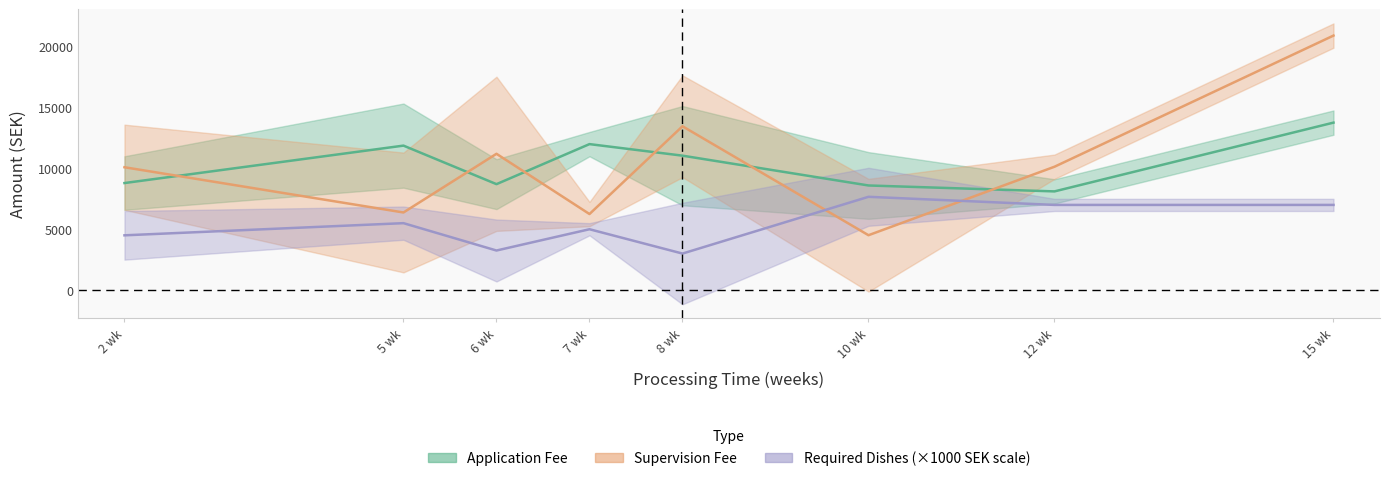

Is this an area chart (filled region under the line)?

No